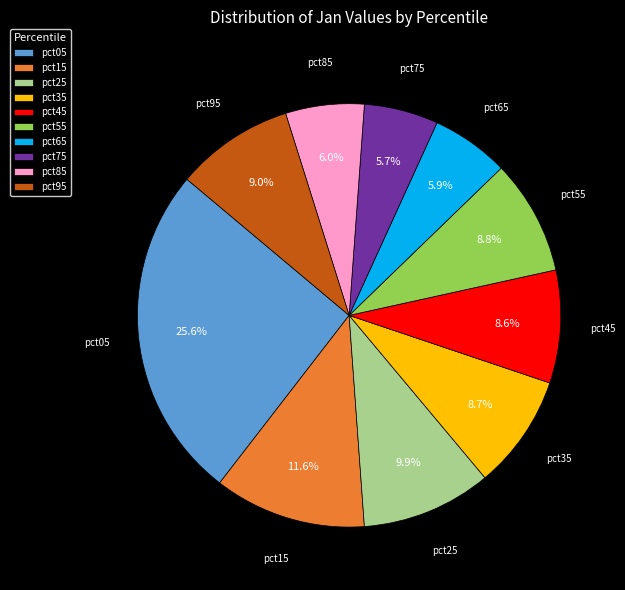

To the nearest percent, what is the difference between the pct25 and pct45 slice percentages?

1%